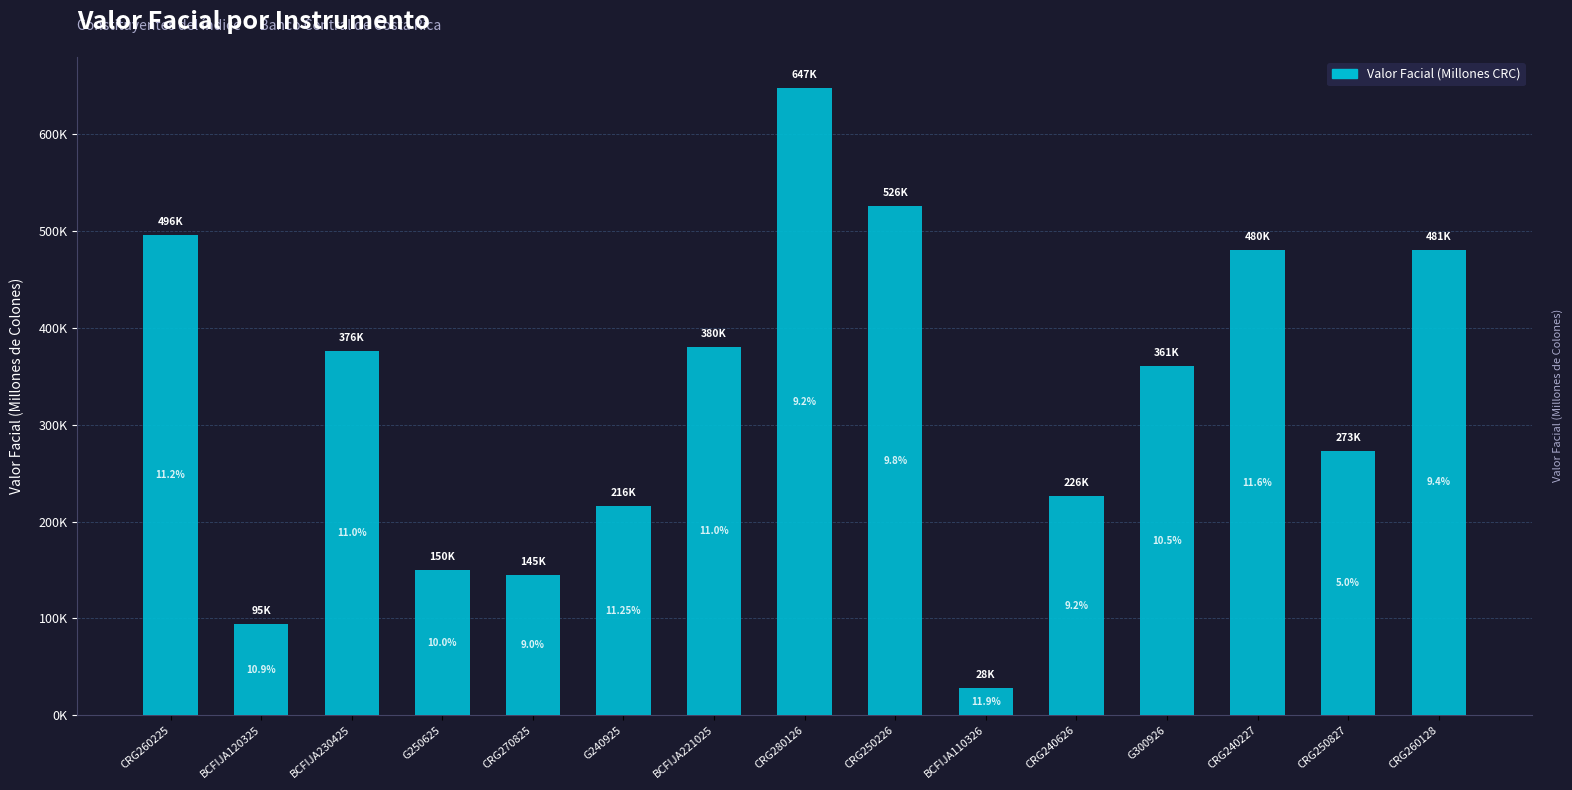

Between G300926 and G240925, which is larger?

G300926